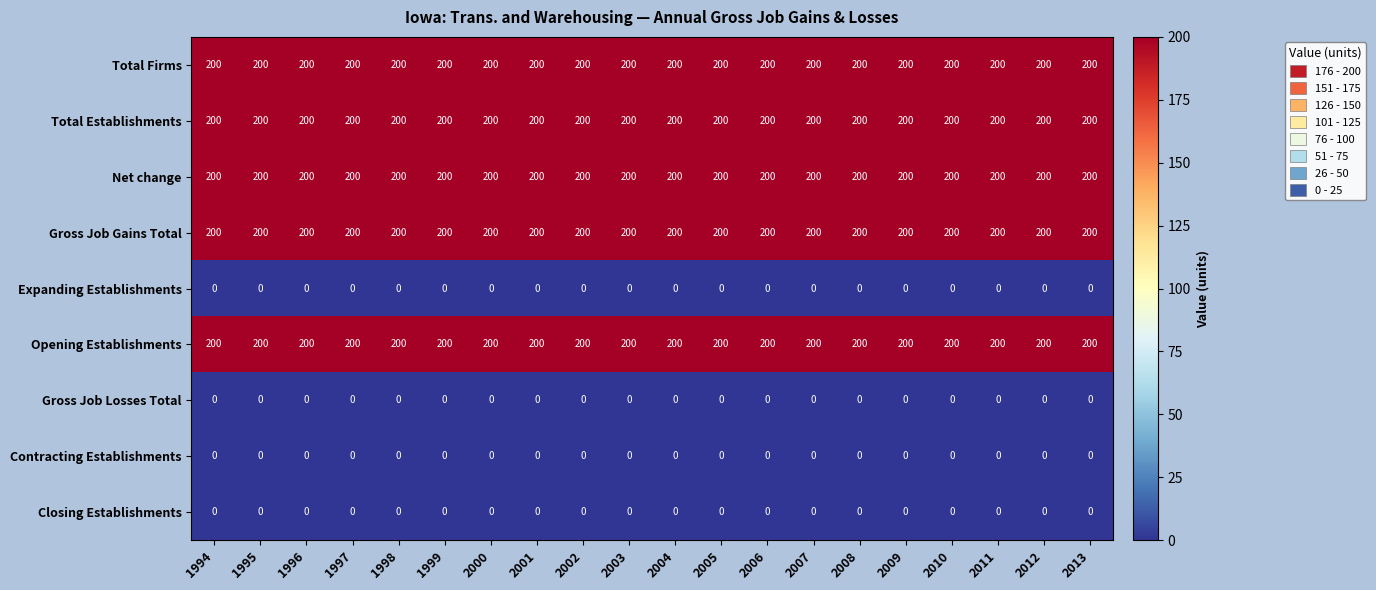

What is the total value across all series at 2005?

1000